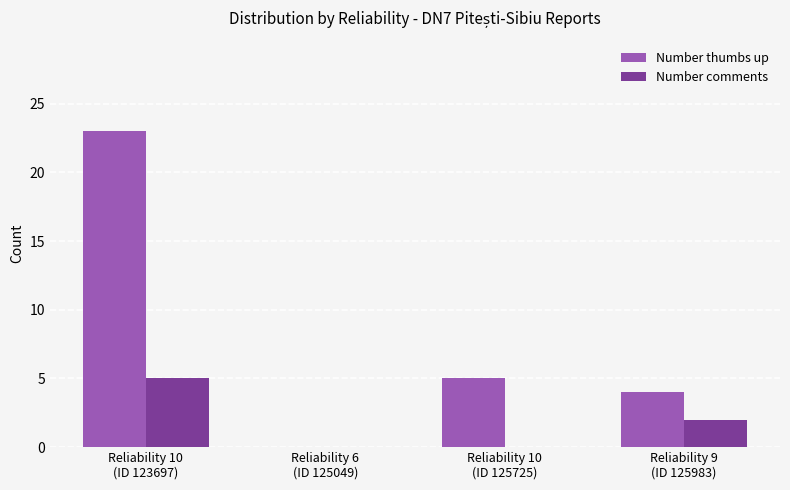

What is the sum of all Number comments values?

7